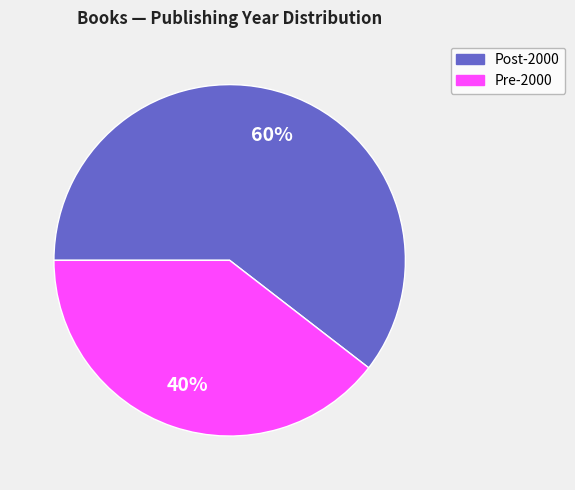

To the nearest percent, what is the average slice percentage?

50%